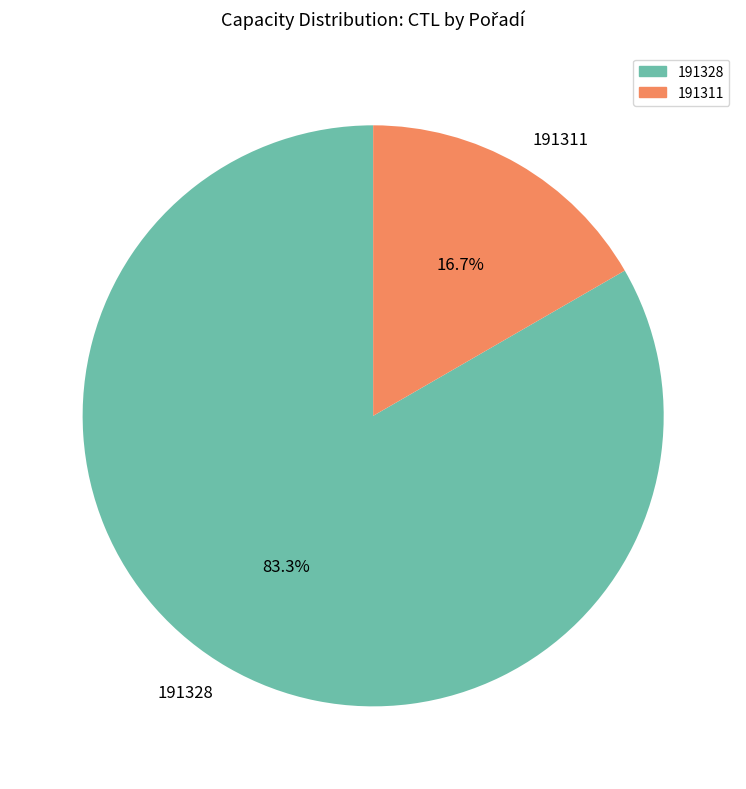

Rank the categories by value from highest to lowest.

191328, 191311